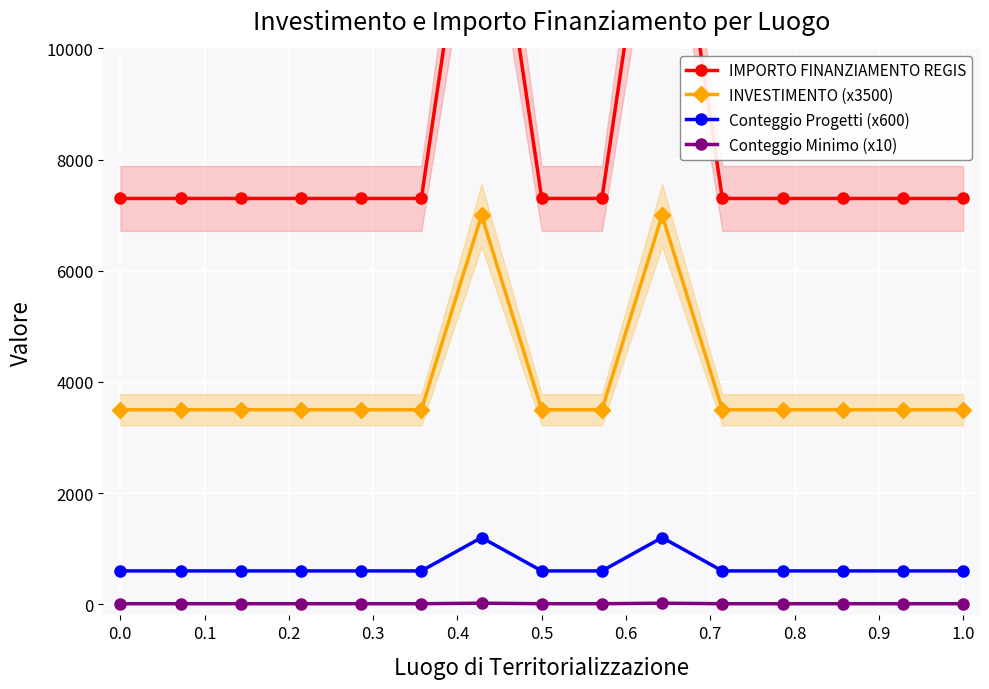

List the series in order of their peak value, highest first.

IMPORTO FINANZIAMENTO REGIS, INVESTIMENTO (x3500), Conteggio Progetti (x600), Conteggio Minimo (x10)